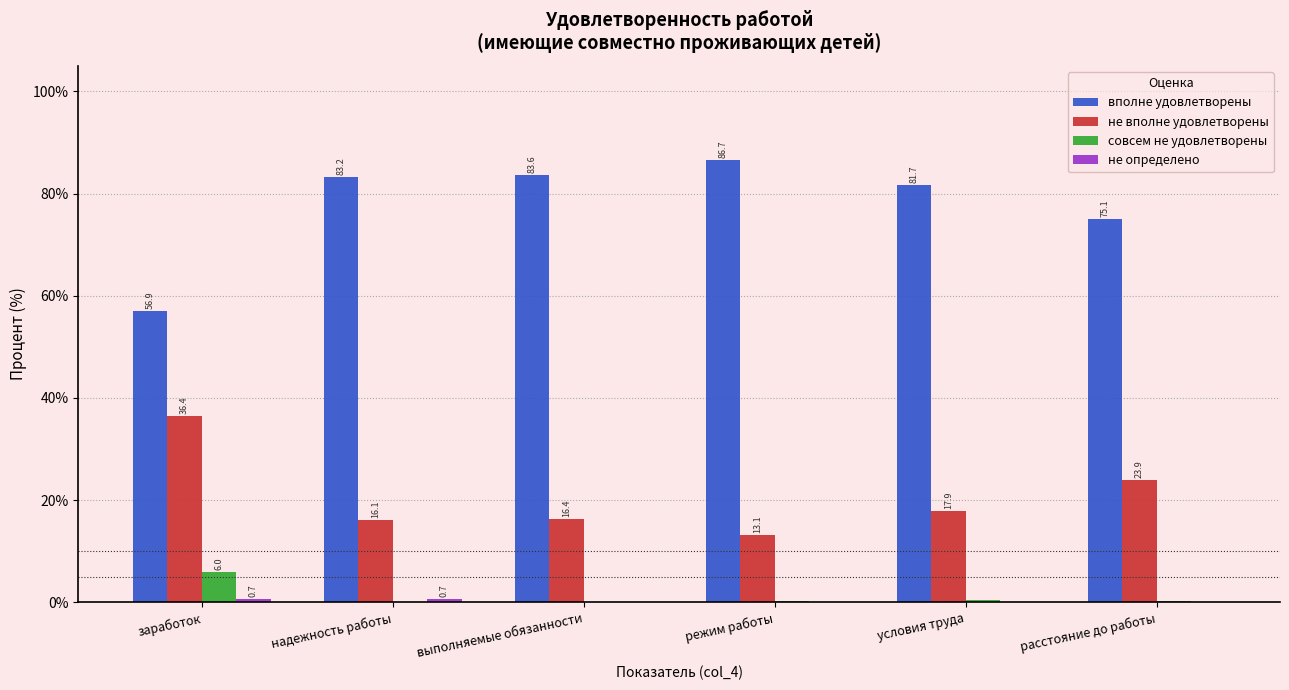

The вполне удовлетворены series shows 81.7 at условия труда. True or false?

True